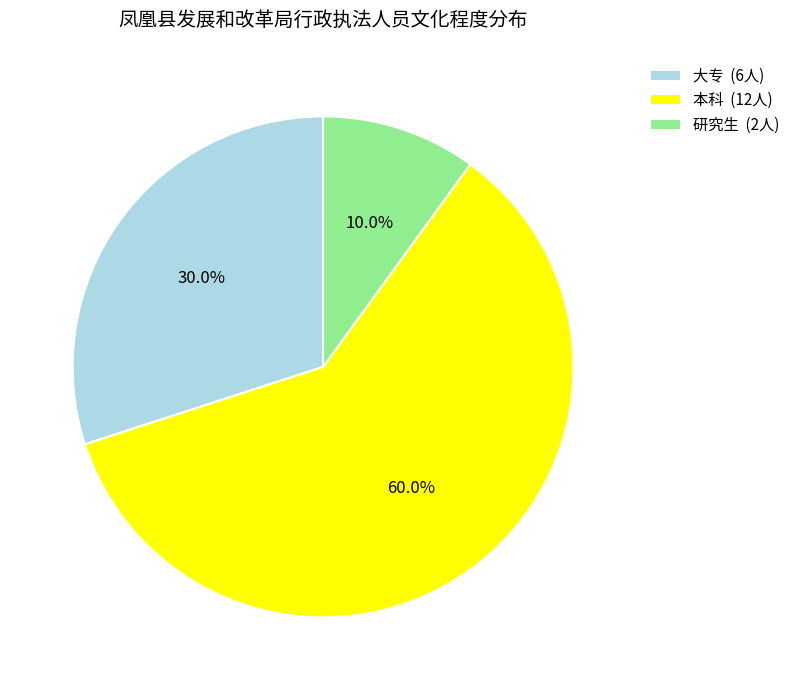

How many segments does this pie chart have?

3